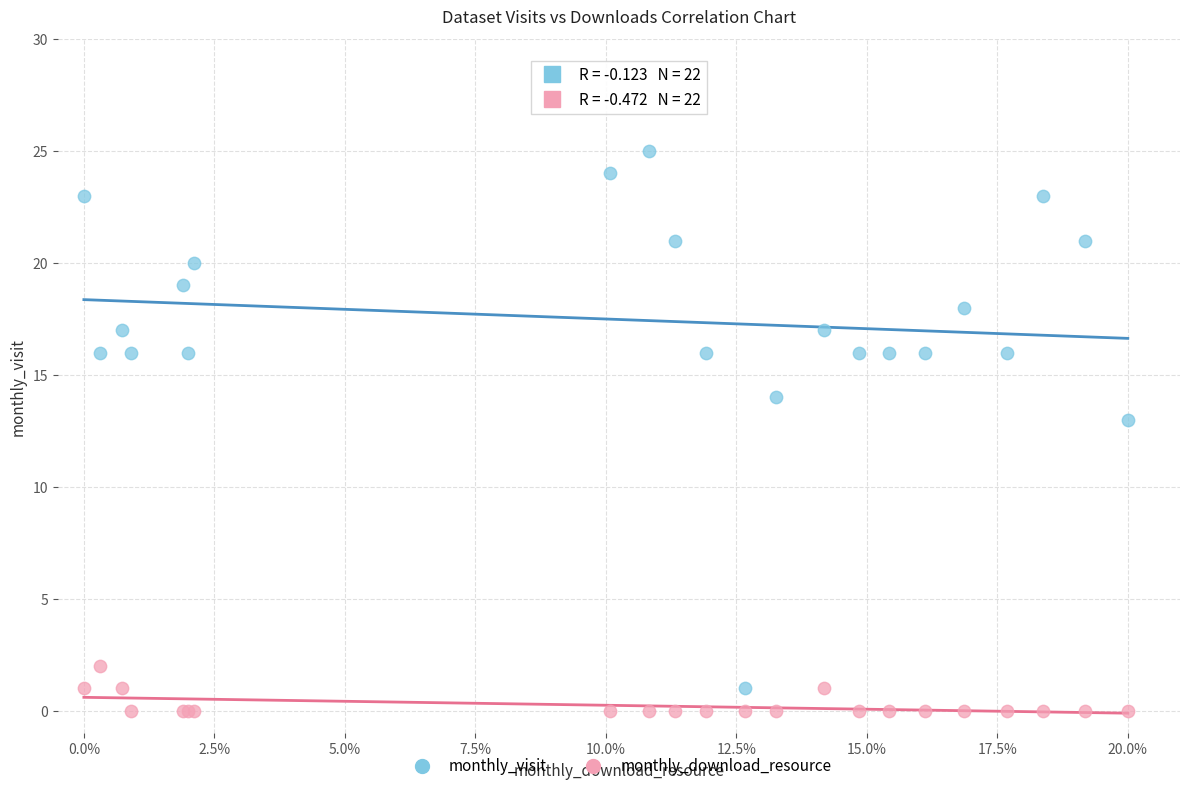

Which series reaches the maximum Y coordinate?

monthly_visit